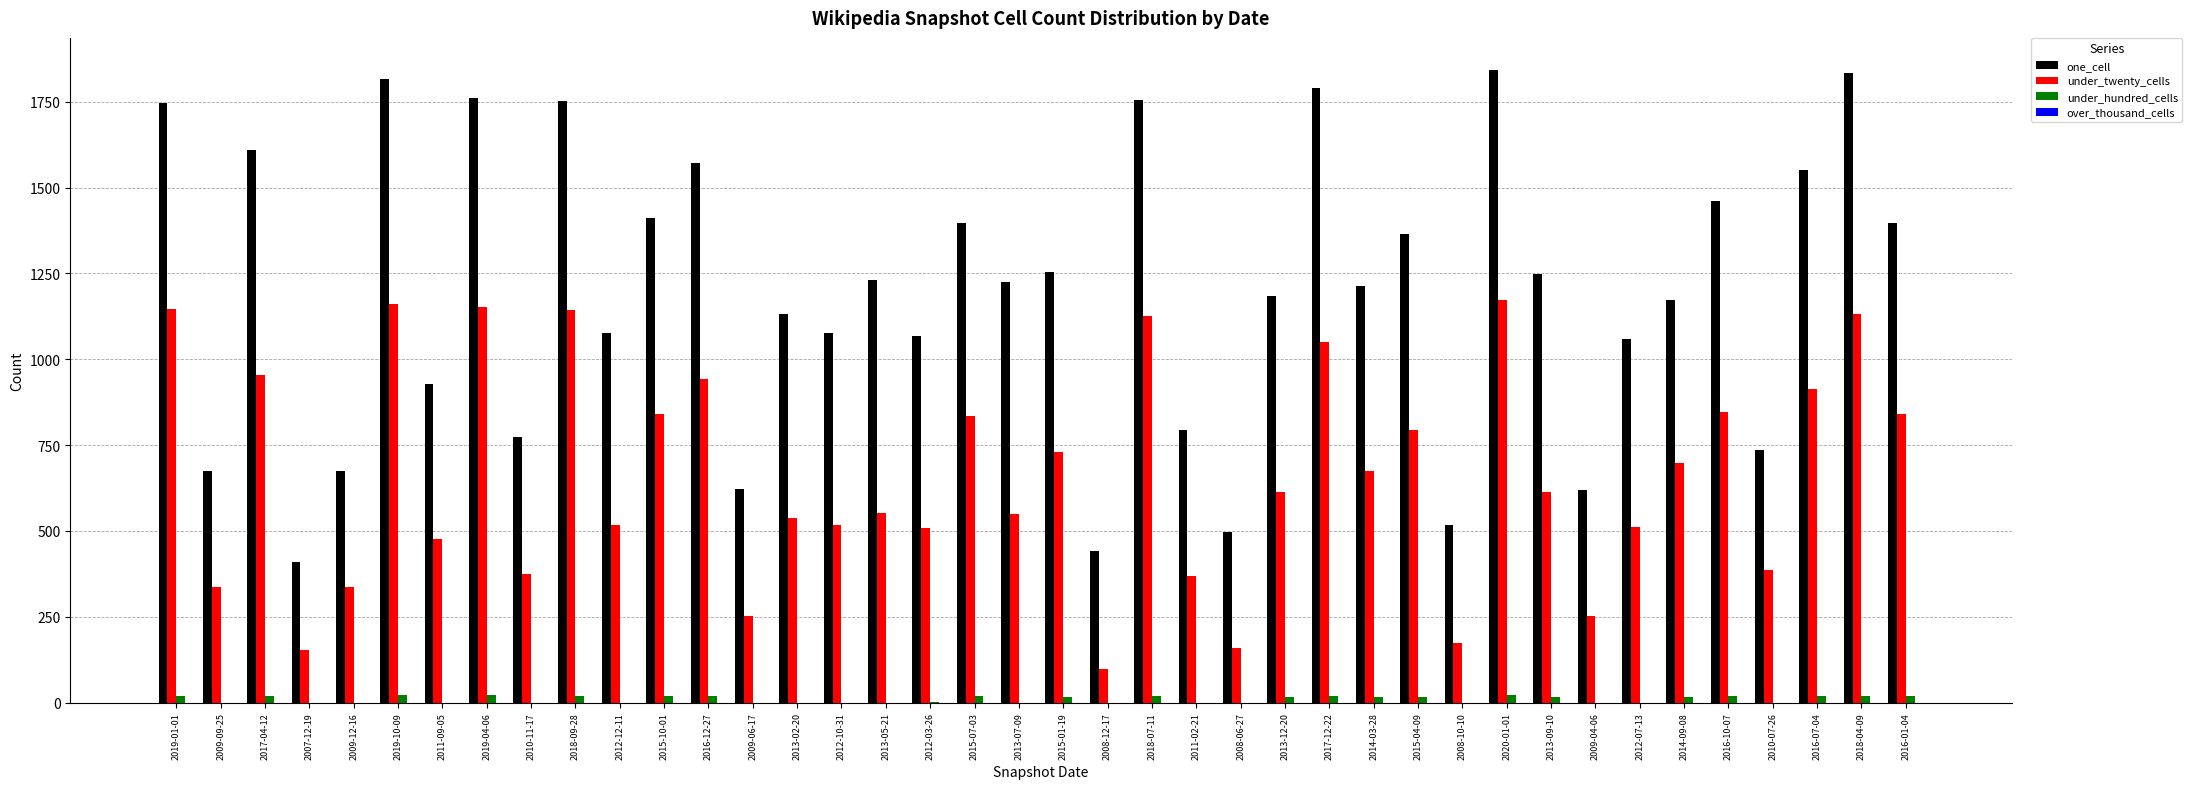

What is the total value across all series at 2020-01-01?

3039